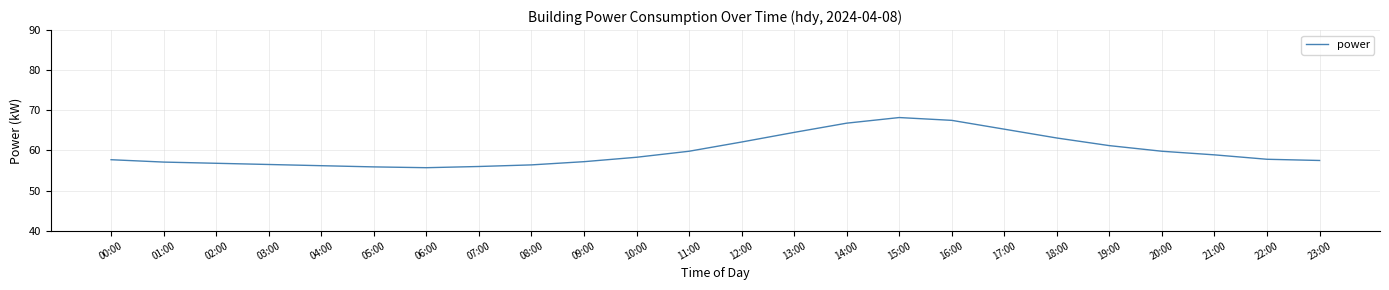

What position from the right is 14:00?

10